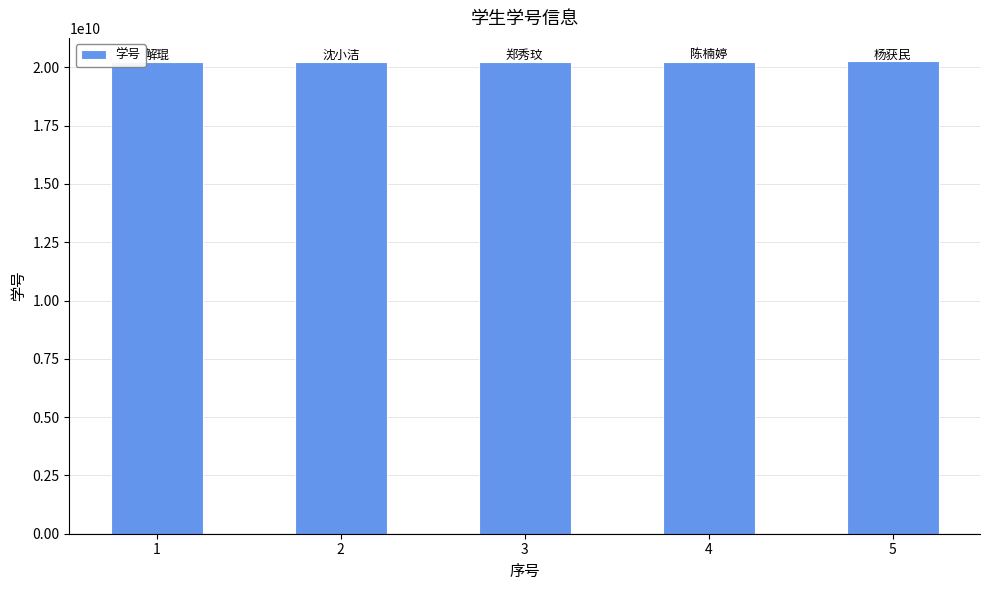

Approximately how many times larger is the value at 2 compared to 1?

1.0